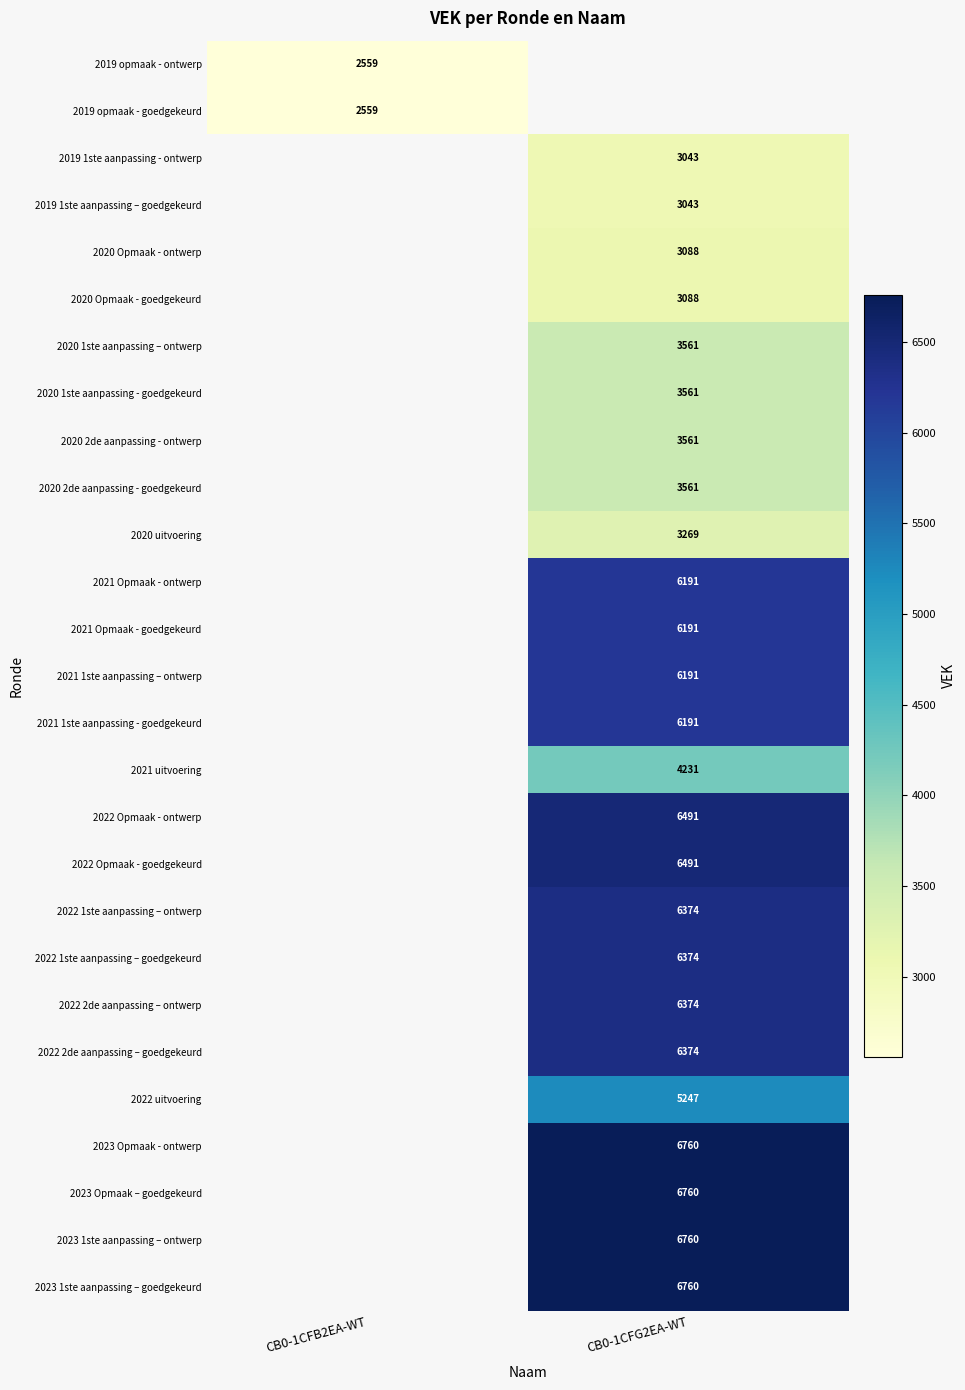

True or false: 2020 uitvoering has a value of 4949.8 at CB0-1CFG2EA-WT.

False